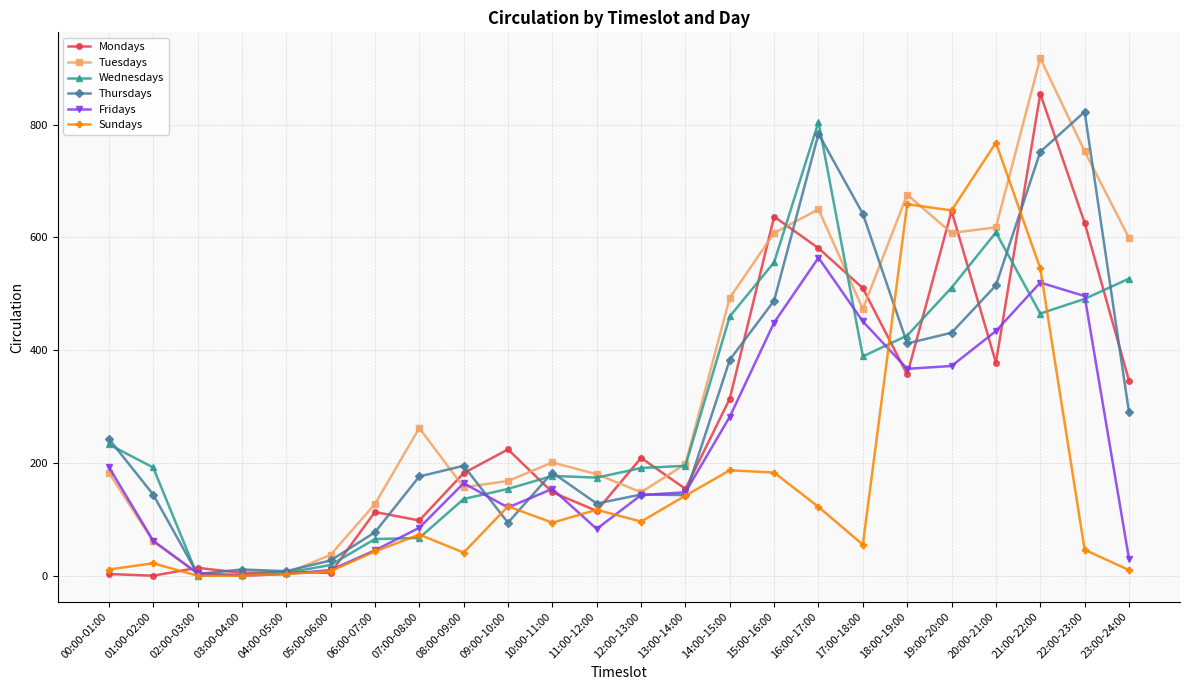

At how many categories does at least one series exceed 592?

9